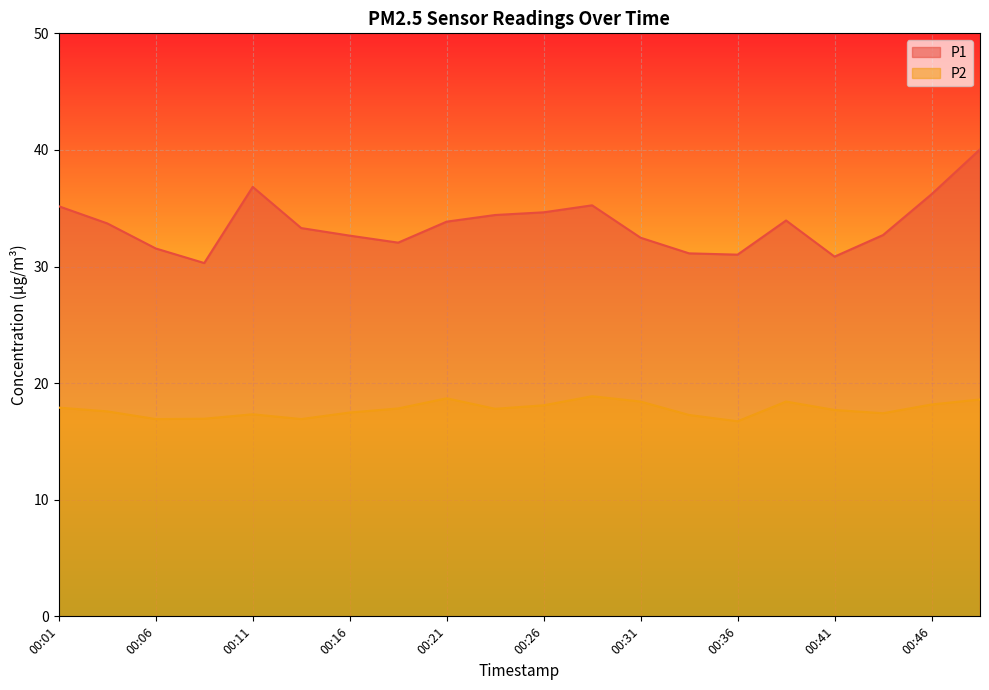

True or false: P2 has a value of 27.9 at 00:09.

False